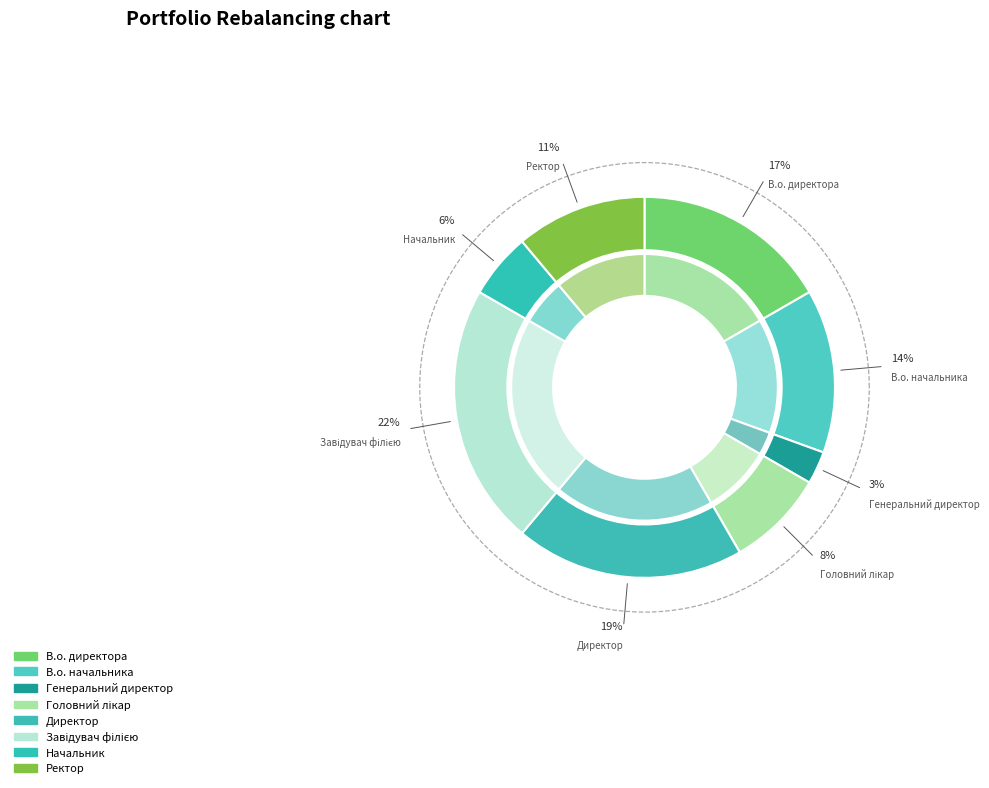

To the nearest percent, what is the combined percentage of Директор and В.о. начальника?

33%